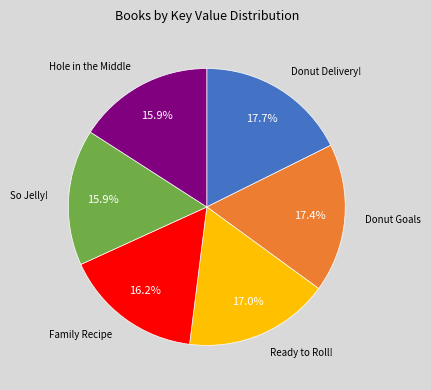

Does any single category account for the majority?

No